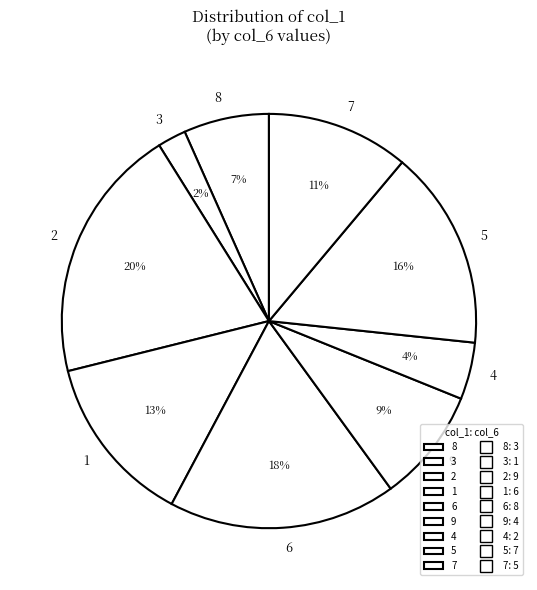

Approximately how many times larger is the value at 4 compared to 3?

2.0